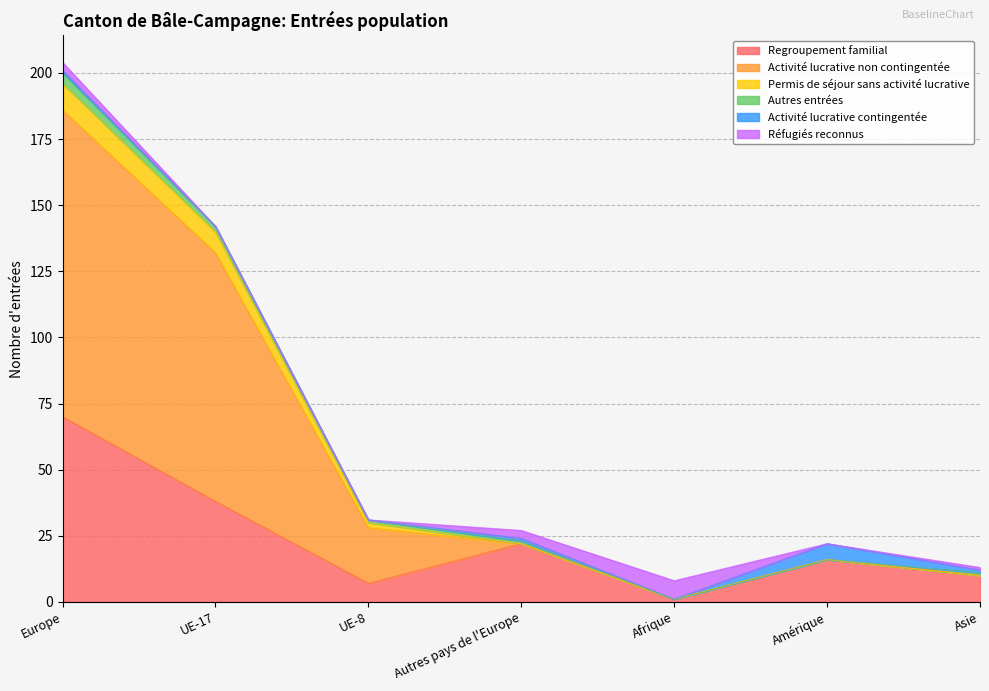

The value of Regroupement familial at Amérique is 16. True or false?

True